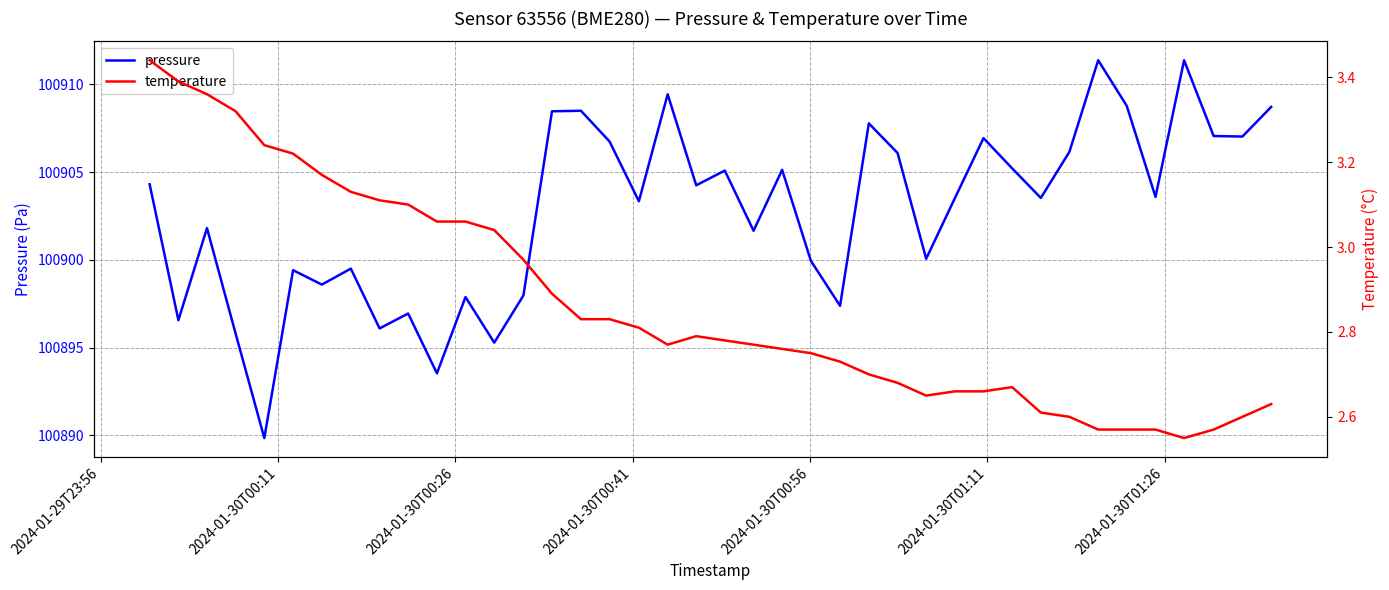

What is the minimum value for temperature?

2.5